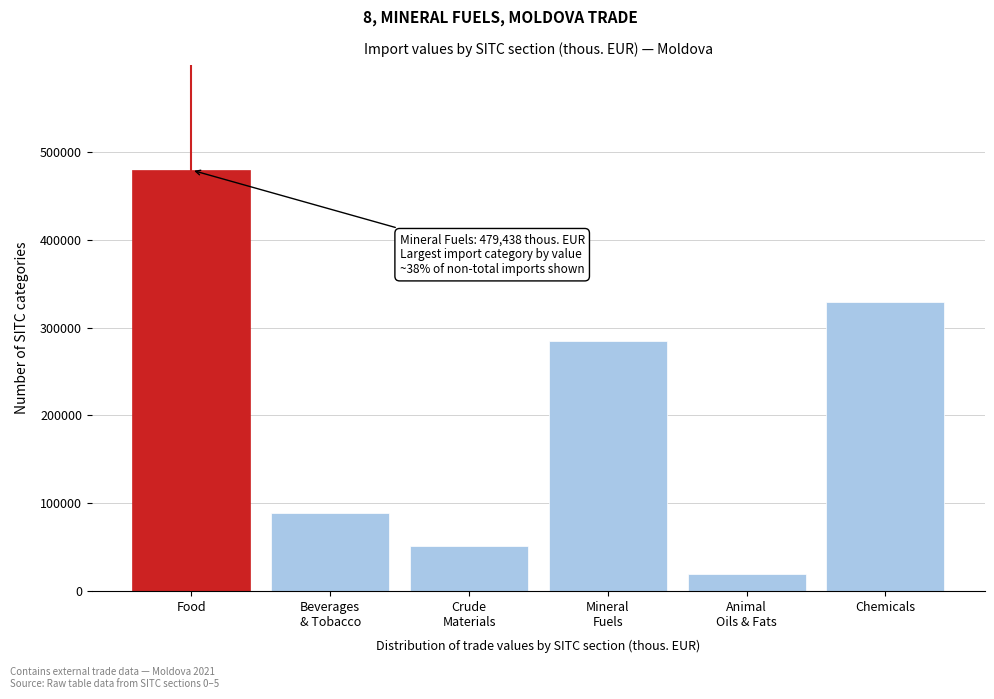

Reading left to right, list all the values displayed in this chart.

479438.1	88843.4	50799.5	284314.2	18846.3	329005.8